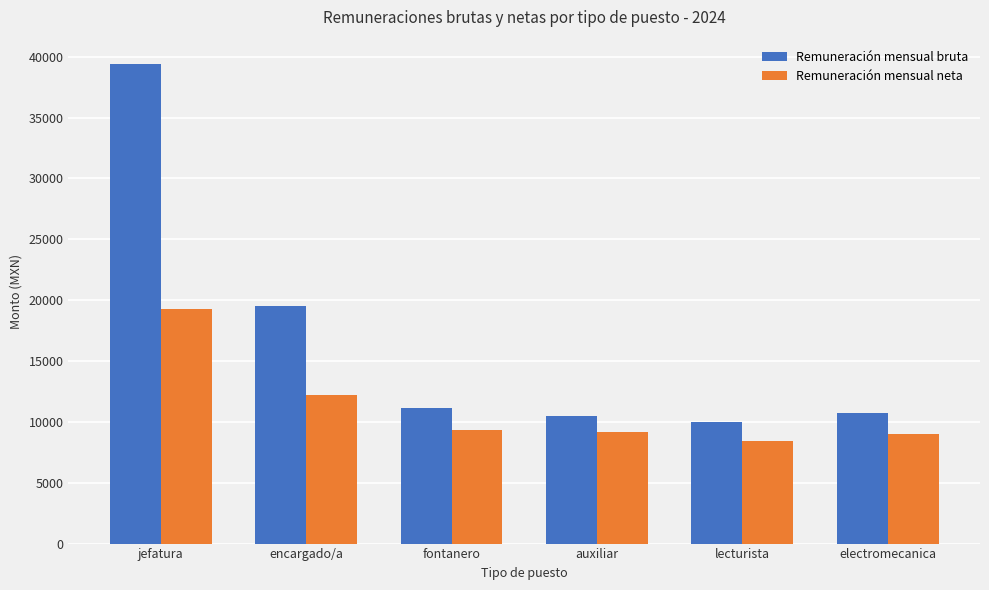

Which series has the widest spread of values?

Remuneración mensual bruta